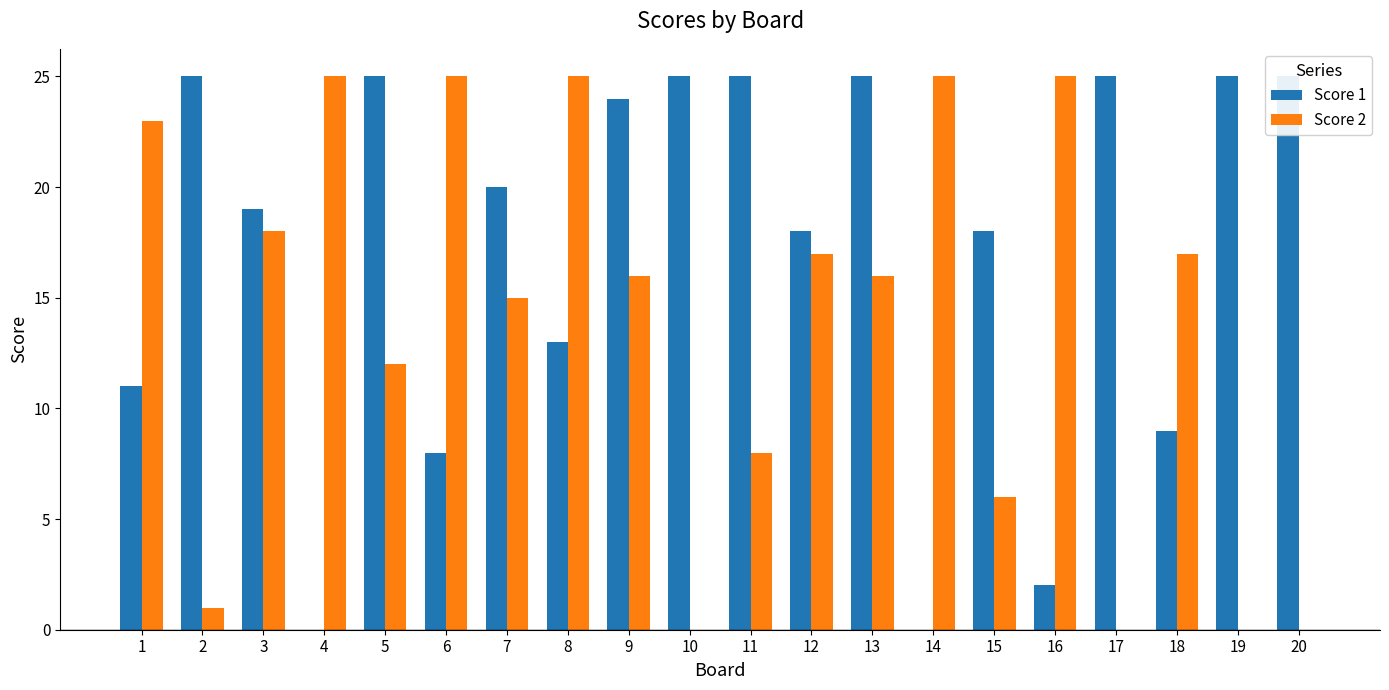

Reading left to right, what are all the values shown in this chart?

Score 1: 1=11	2=25	3=19	4=0	5=25	6=8	7=20	8=13	9=24	10=25	11=25	12=18	13=25	14=0	15=18	16=2	17=25	18=9	19=25	20=25
Score 2: 1=23	2=1	3=18	4=25	5=12	6=25	7=15	8=25	9=16	10=0	11=8	12=17	13=16	14=25	15=6	16=25	17=0	18=17	19=0	20=0